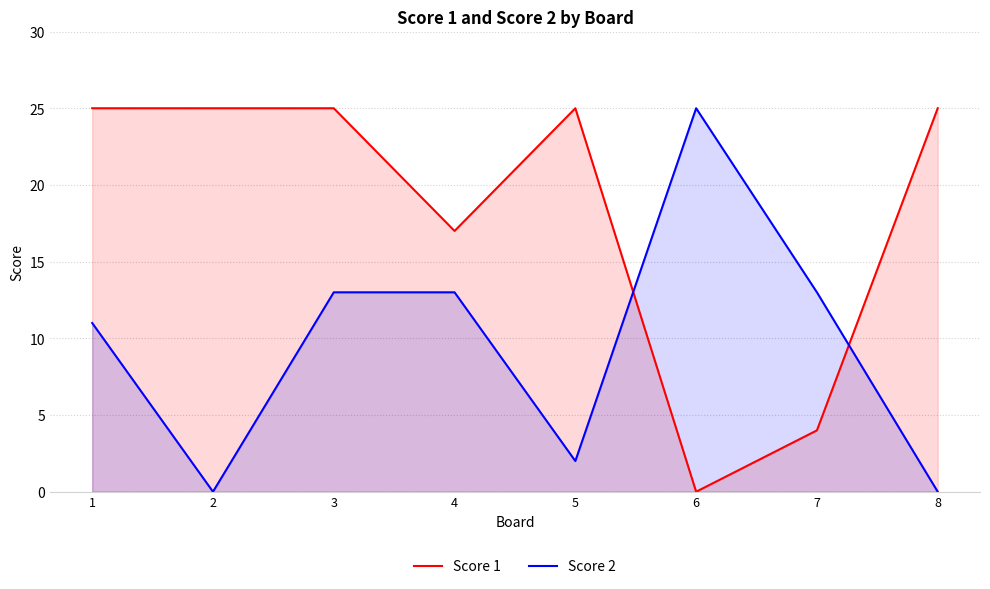

Where is the first local maximum for Score 1?

5